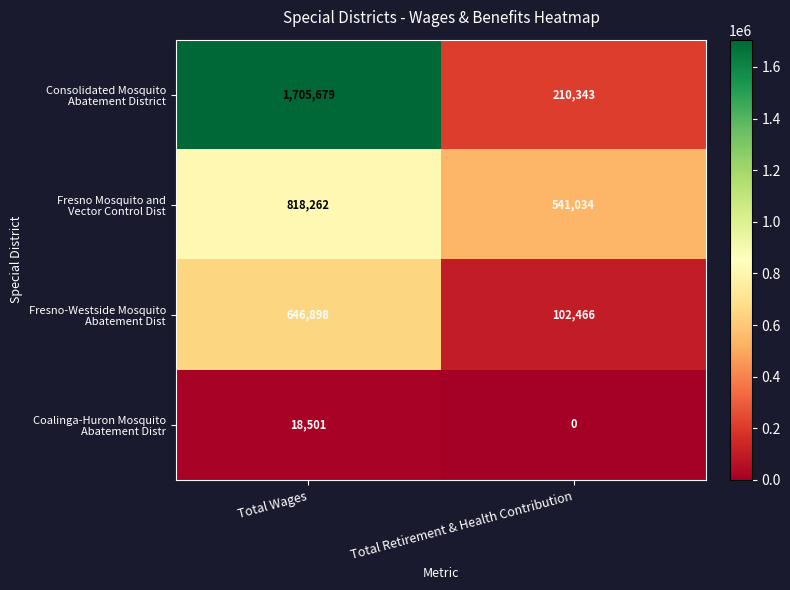

Count the number of data series in this chart.

4